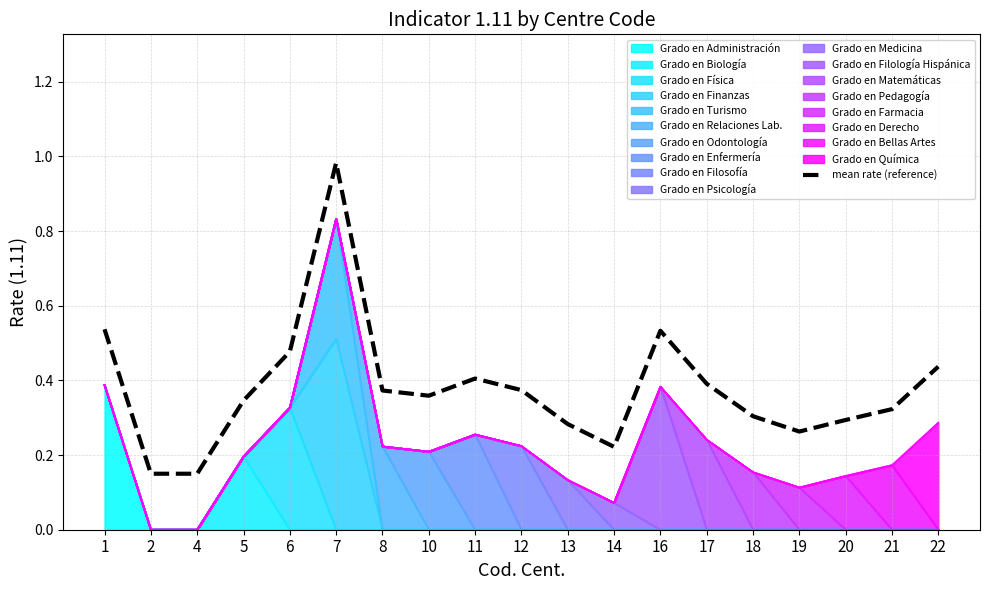

What is the maximum value shown in the chart?

1.0